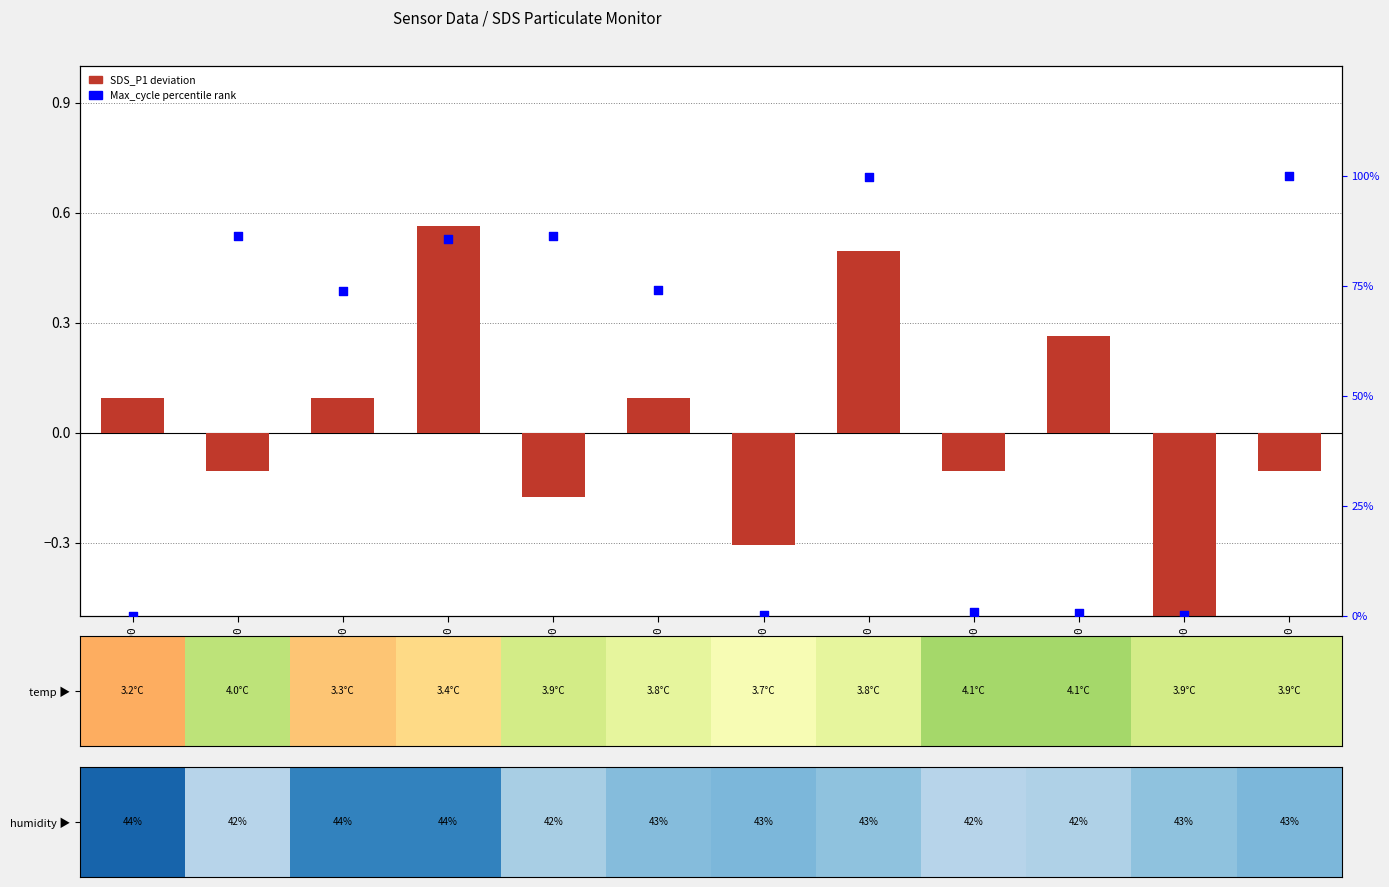

Which series contains the highest Y value?

Max_cycle (% rank)